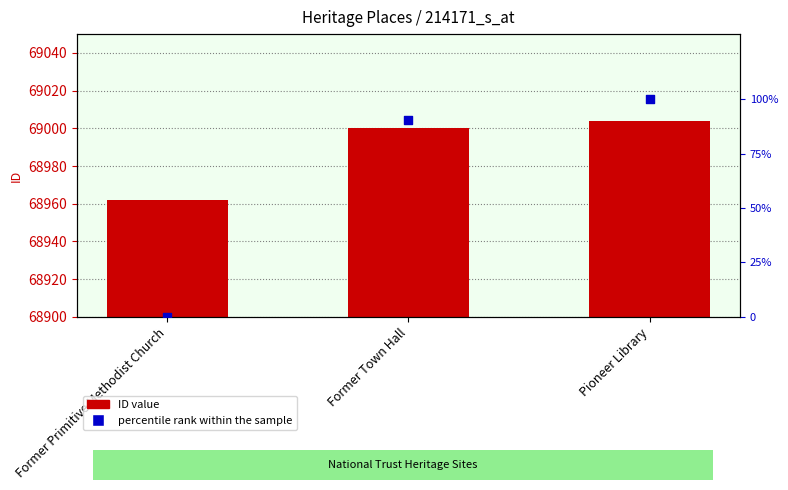

Which series has the largest total across all categories?

ID value